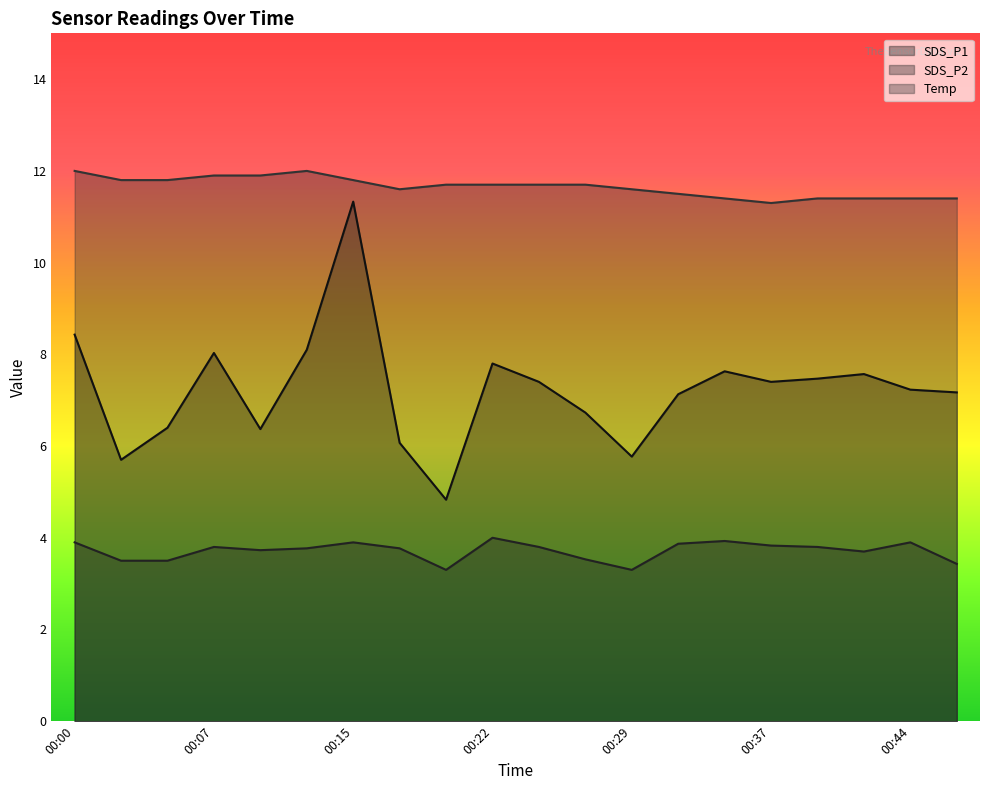

What is the value of the SDS_P2 point at the 15th from the left?

3.9